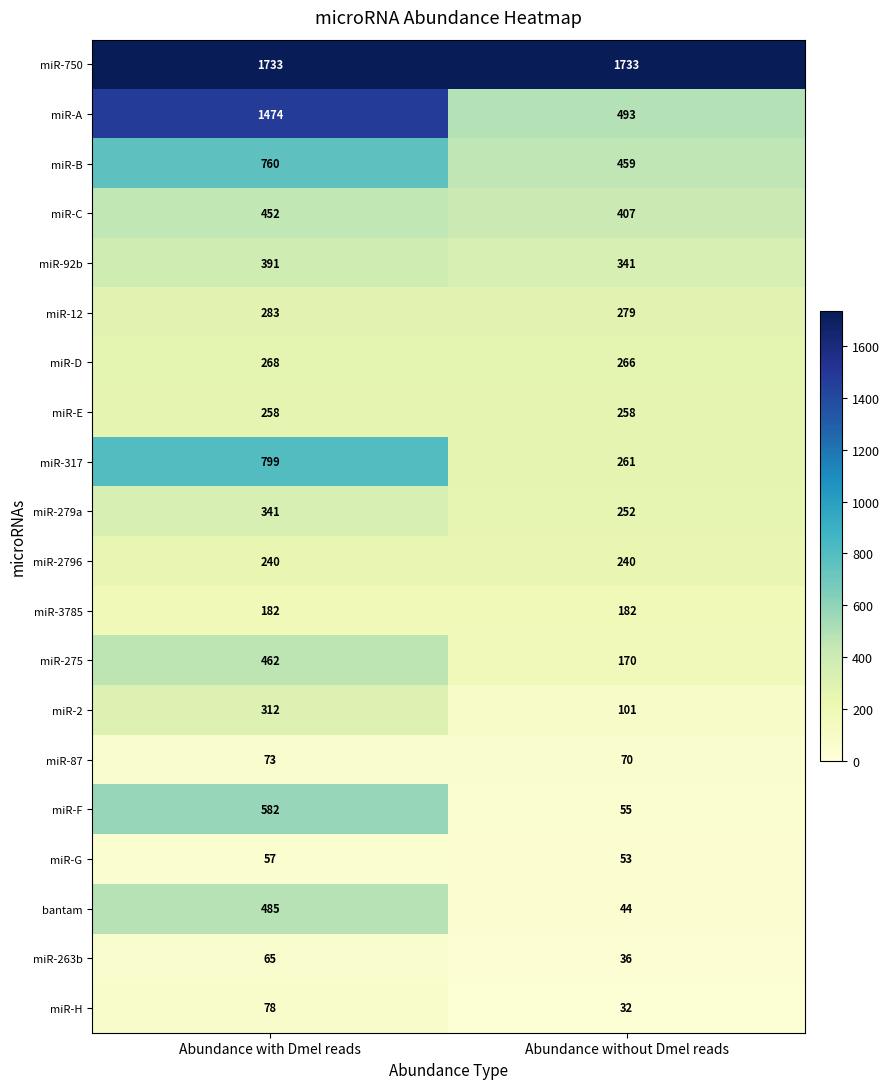

What is the sum of the miR-87 values at Abundance with Dmel reads and Abundance without Dmel reads?

143